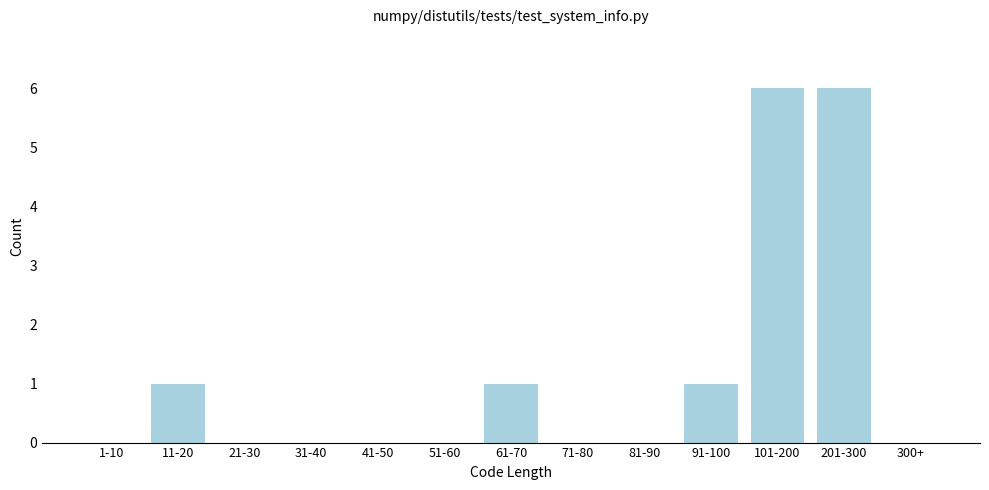

Reading left to right, list all the values displayed in this chart.

1-10=0	11-20=1	21-30=0	31-40=0	41-50=0	51-60=0	61-70=1	71-80=0	81-90=0	91-100=1	101-200=6	201-300=6	300+=0